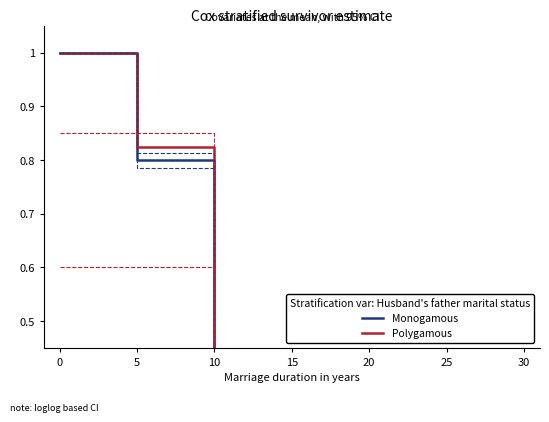

The value of Total Erledigungen Out at 5 is 0.8. True or false?

True